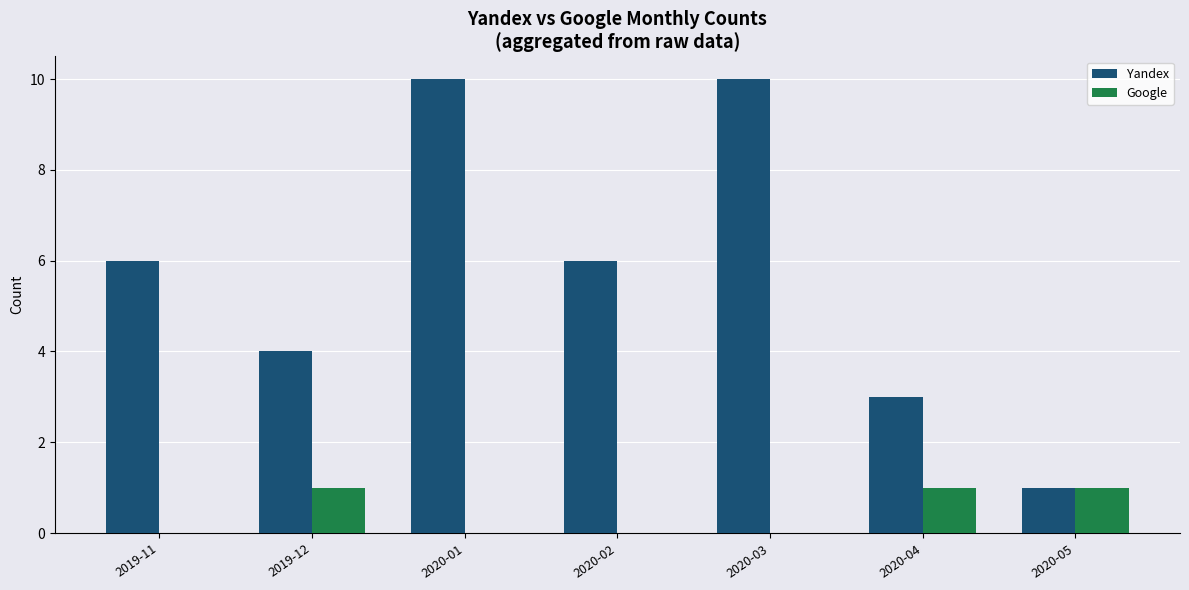

What is the maximum value shown in the chart?

10